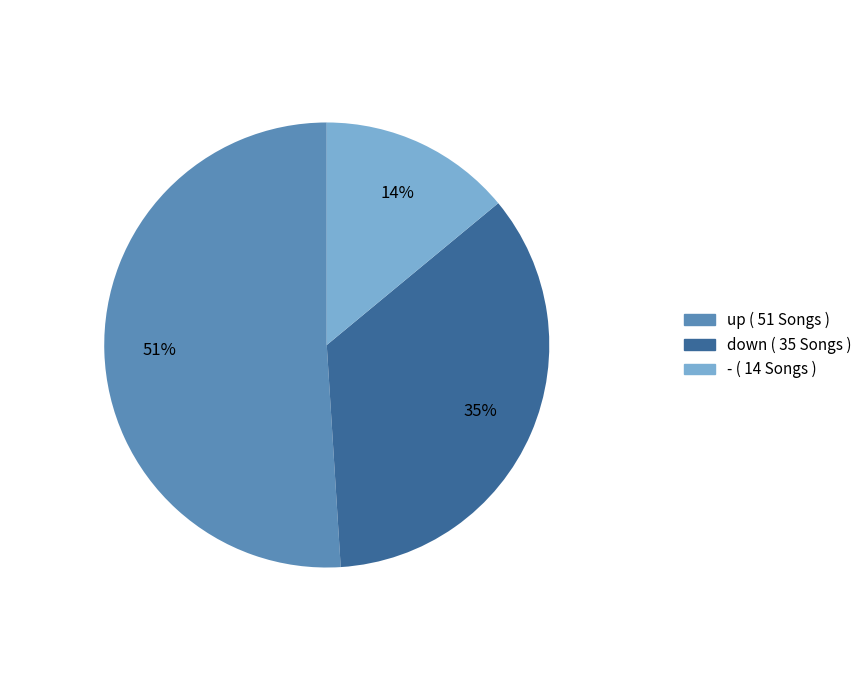

Count the number of slices in the pie.

3